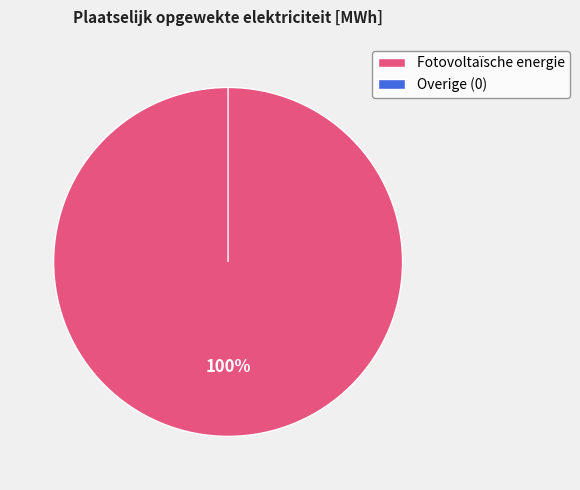

To the nearest percent, what is the combined percentage of Windkracht and Fotovoltaïsche energie?

100%